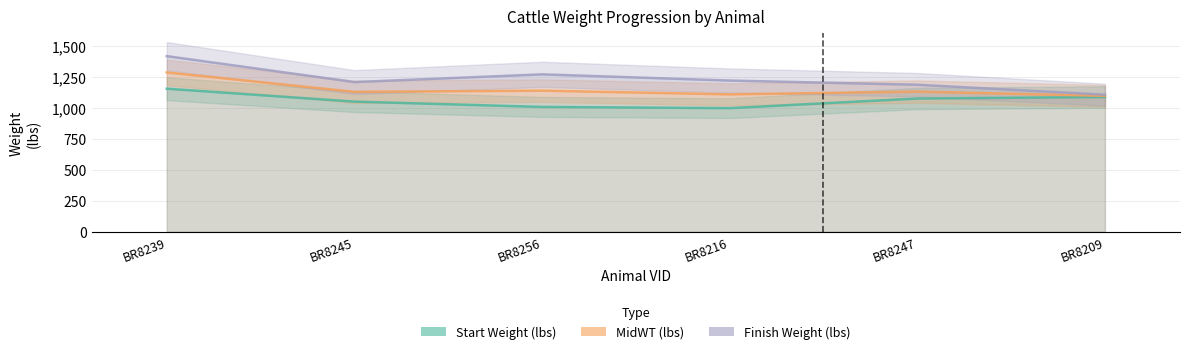

Which category has the highest value in the Finish Weight (lbs) series?

BR8239